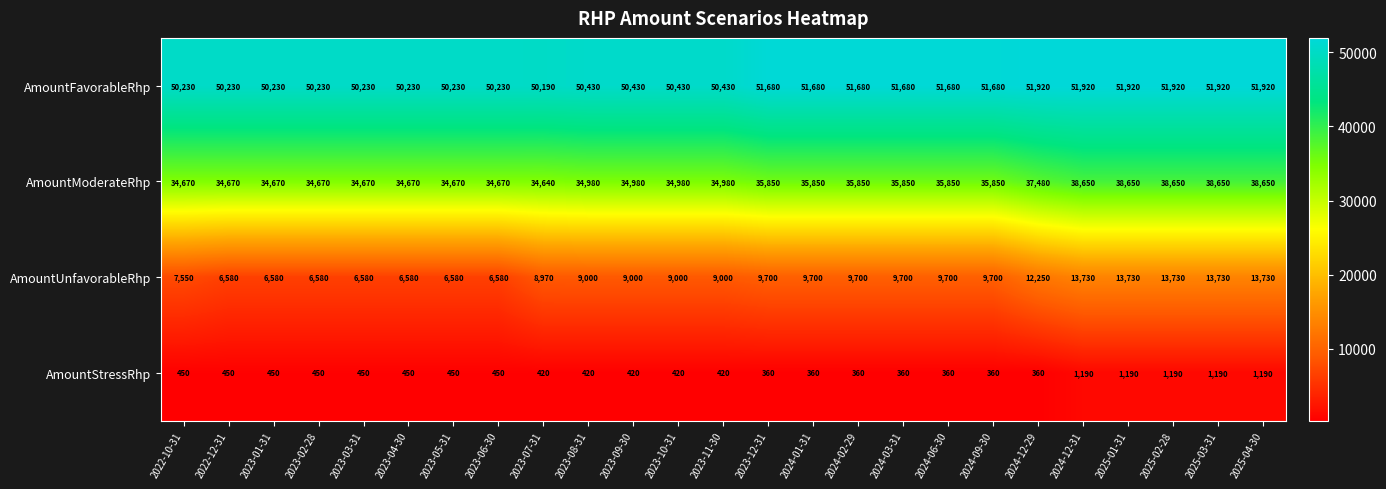

Which series has the largest total across all categories?

AmountFavorableRhp